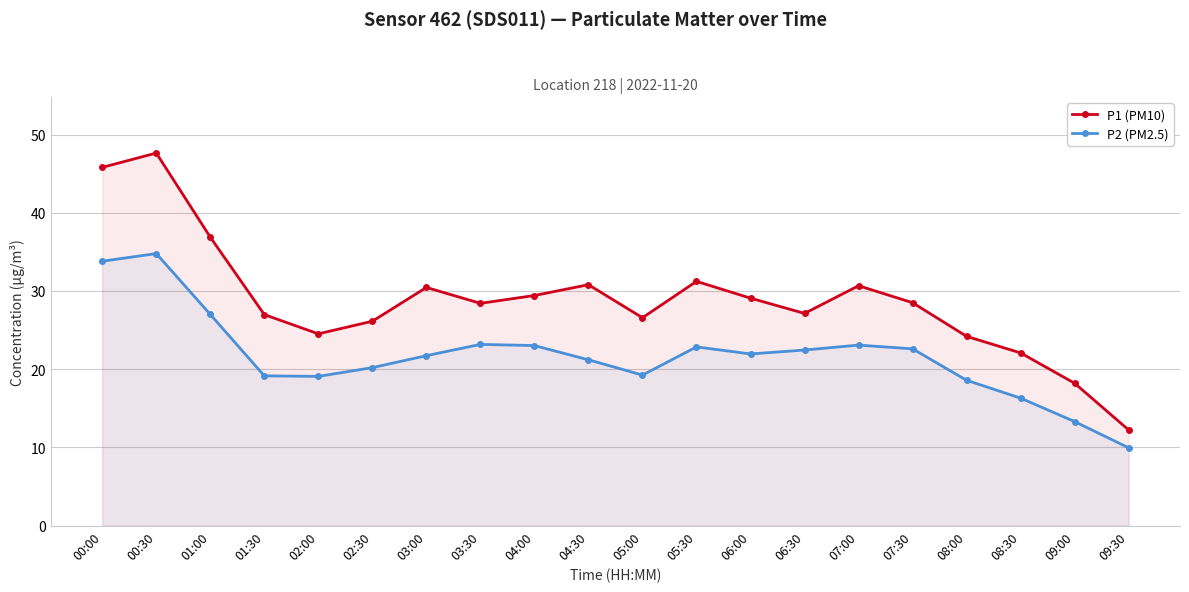

Rank the series by their maximum value, from lowest to highest.

P2 (PM2.5), P1 (PM10)